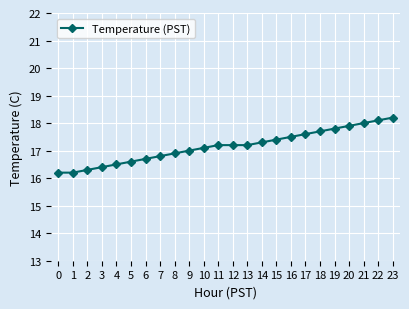

What is the greatest value displayed?

18.2